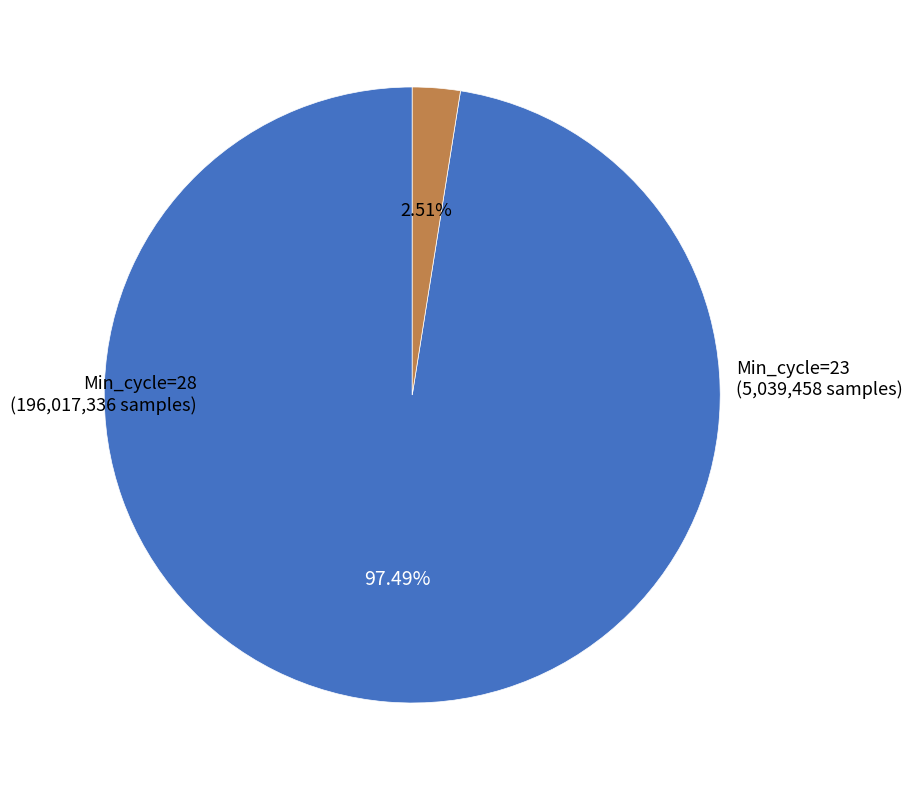

Is there a majority slice in this chart?

Yes